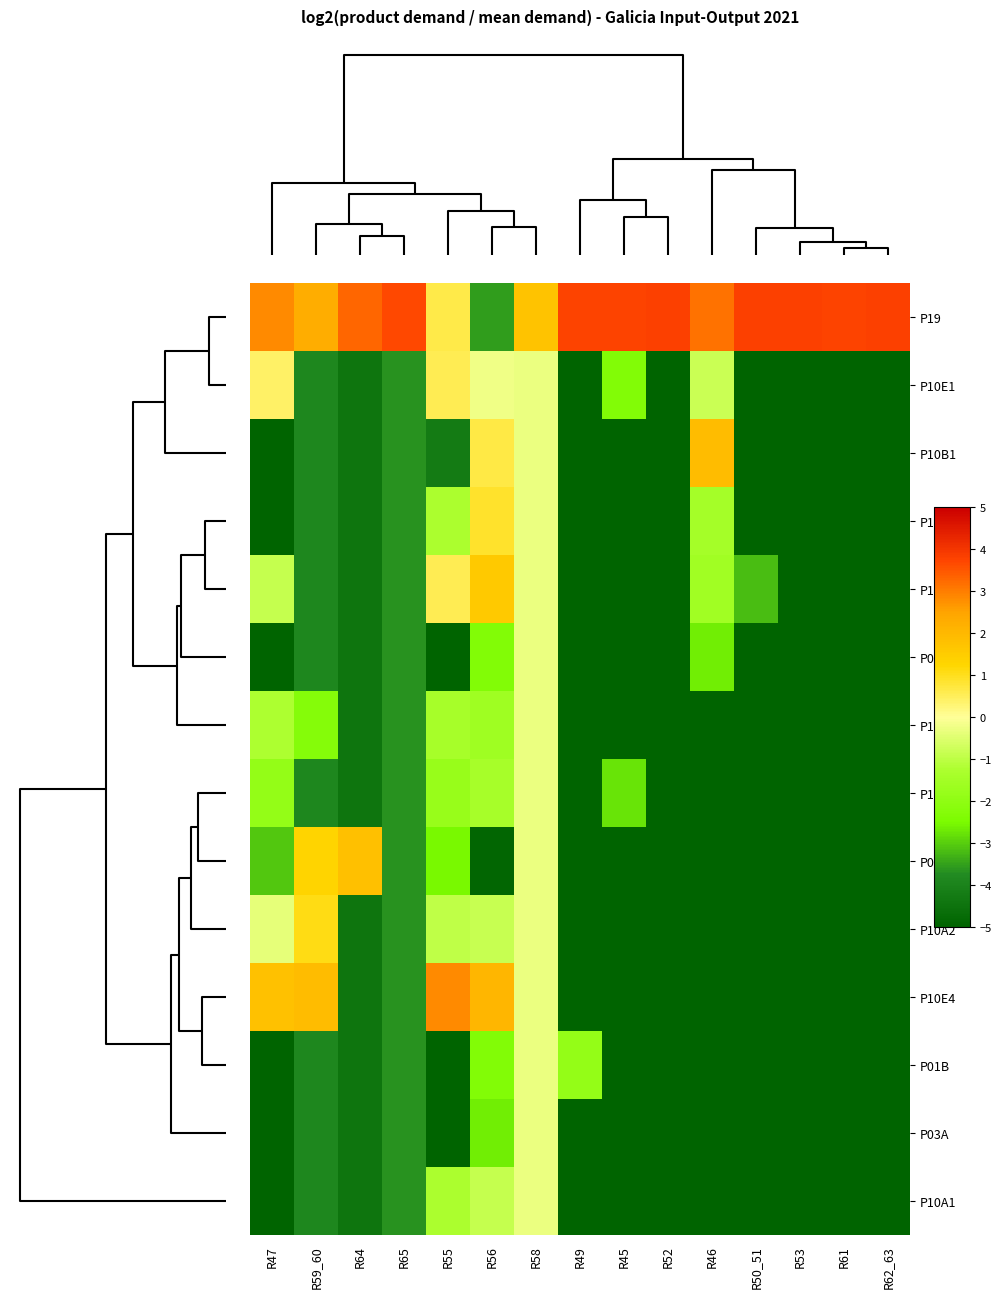

At which category is the sum across all series the highest?

R58